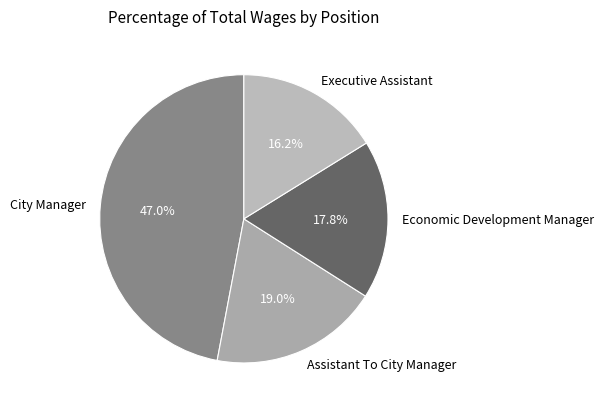

What percentage is the Assistant To City Manager slice, to the nearest percent?

19%